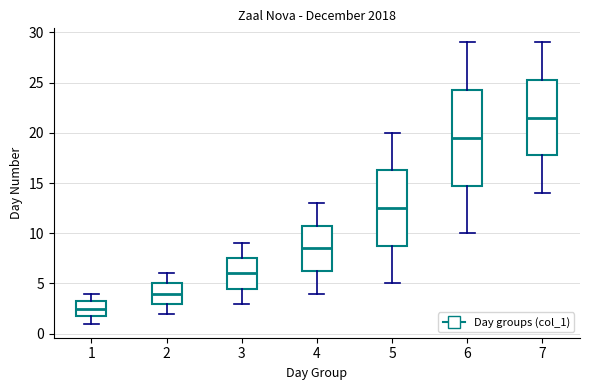

Reading left to right, transcribe this box plot: for each box, give where its median line is, the range the box spans, and where its two whiskers end, as read against the y-axis. The values are not printed on the chart, so give them approximately, as read against the axis.

1: median 2.5, box 2.0 to 3.5, whiskers 1.0 to 4.0
2: median 4.0, box 3.0 to 5.0, whiskers 2.0 to 6.0
3: median 6.0, box 4.5 to 7.5, whiskers 3.0 to 9.0
4: median 8.5, box 6.5 to 11.0, whiskers 4.0 to 13.0
5: median 12.5, box 9.0 to 16.5, whiskers 5.0 to 20.0
6: median 19.5, box 15.0 to 24.5, whiskers 10.0 to 29.0
7: median 21.5, box 18.0 to 25.5, whiskers 14.0 to 29.0